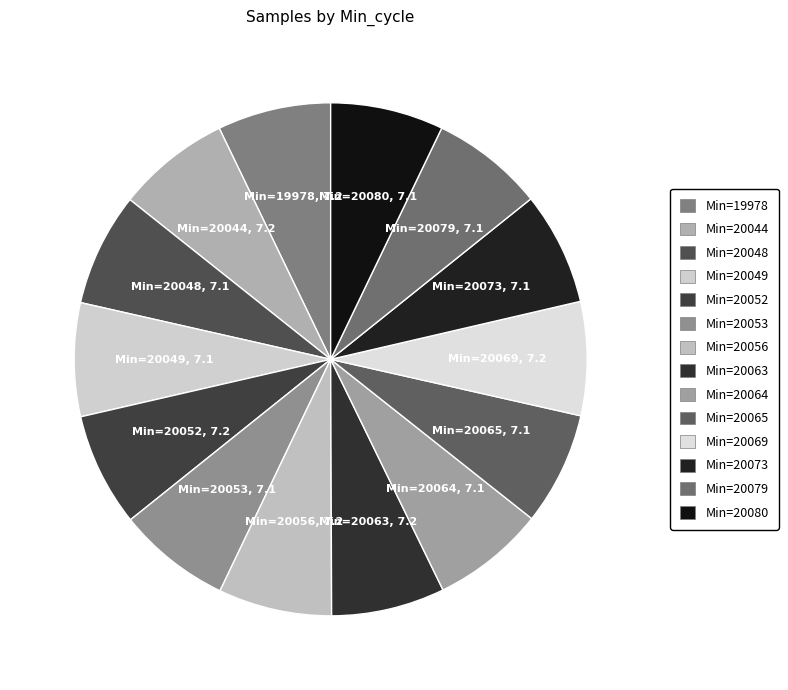

Count the number of slices in the pie.

14